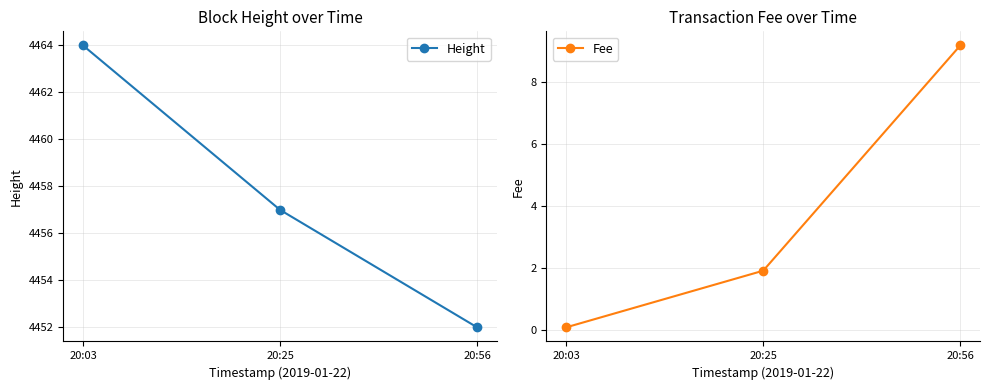

Is the value of Height at 20:56 greater than the value of Fee at 20:56?

Yes